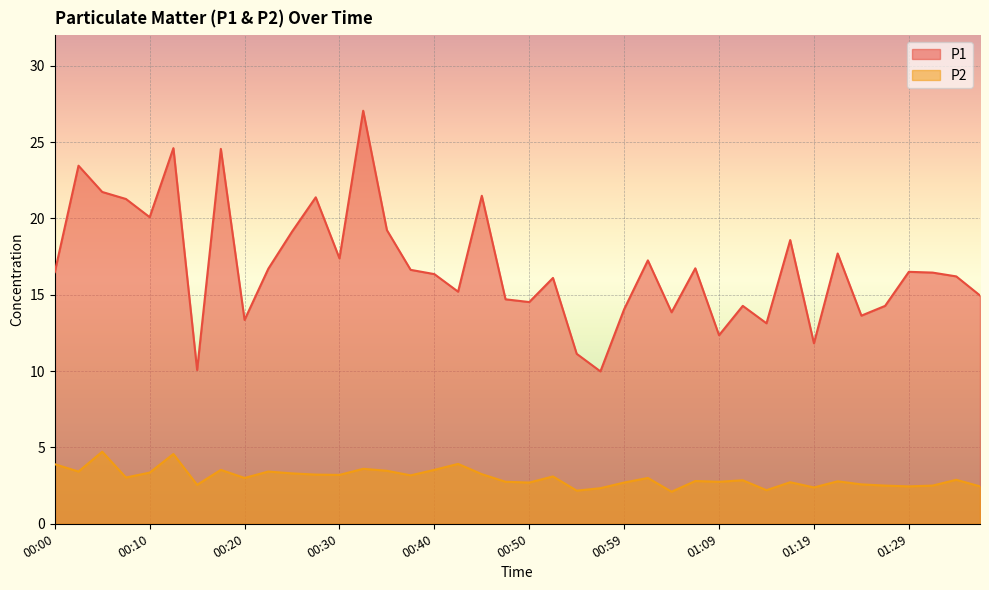

At which label does P2 first exceed 3?

00:00